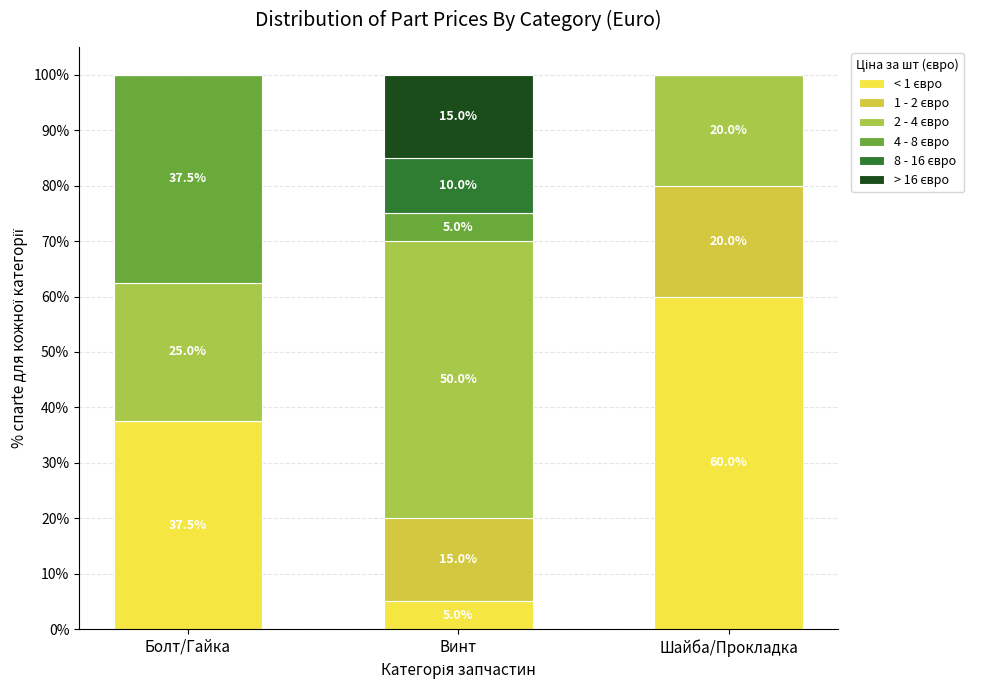

What is the total value across all series at Винт?

100.0